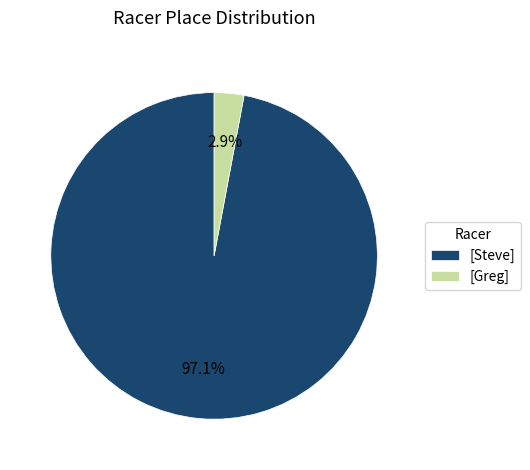

Is [Steve] the majority of the pie?

Yes